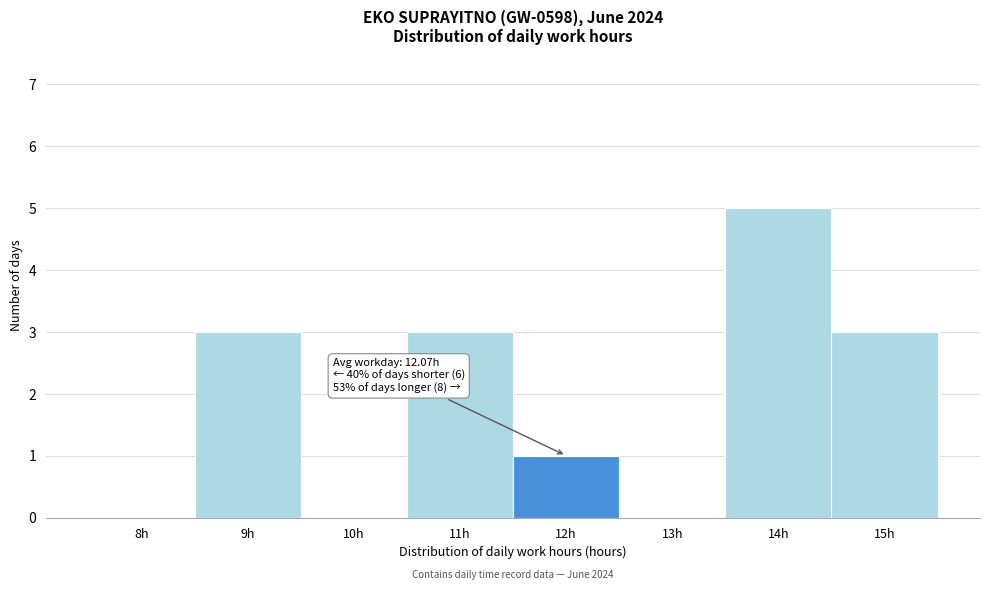

Reading right to left, extract all data points from this chart.

15h=3	14h=5	13h=0	12h=1	11h=3	10h=0	9h=3	8h=0